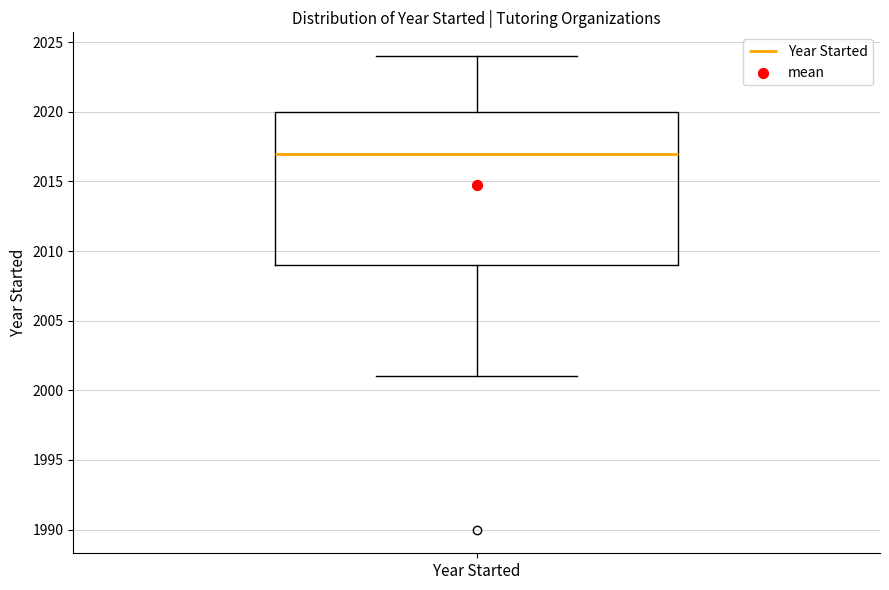

Transcribe this box plot: give where the median line is, the range the box spans, and where the two whiskers end, as read against the y-axis. The values are not printed on the chart, so give them approximately, as read against the axis.

median 2017, box 2009 to 2020, whiskers 2001 to 2024